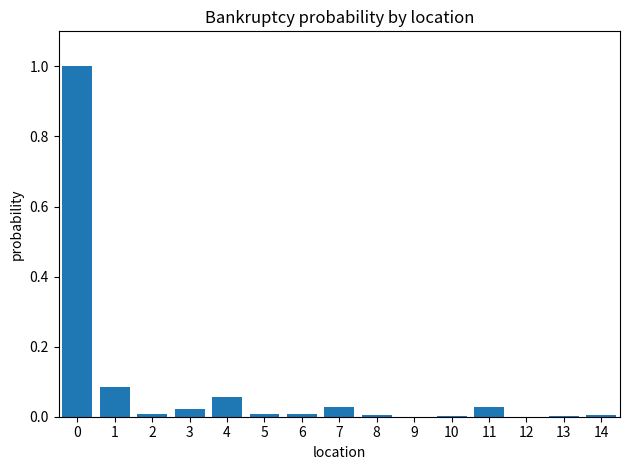

What is the sum of the values at 6 and 0?

1.0